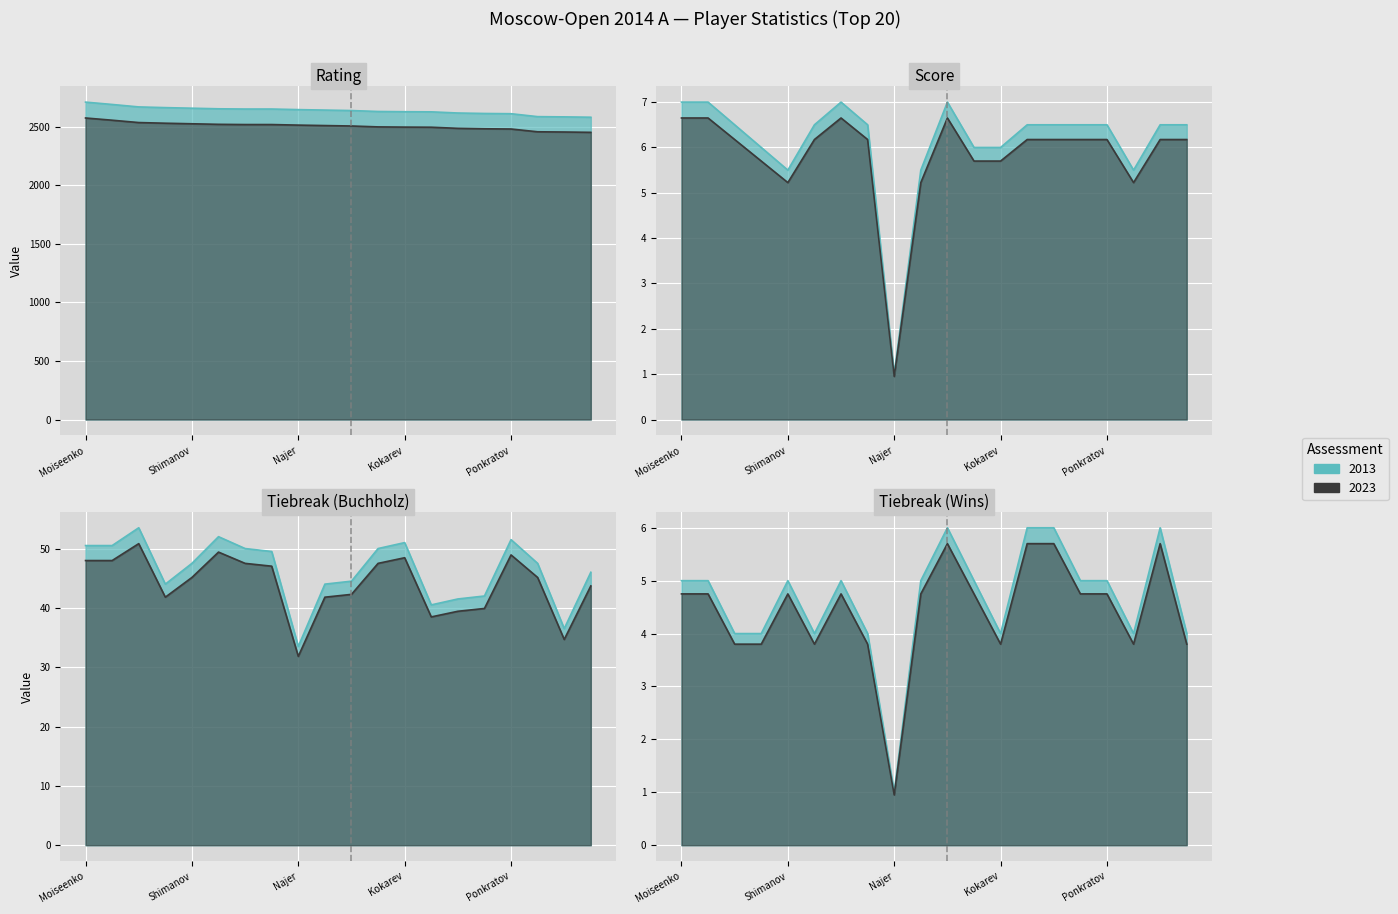

At which label does Rating reach its peak?

Moiseenko